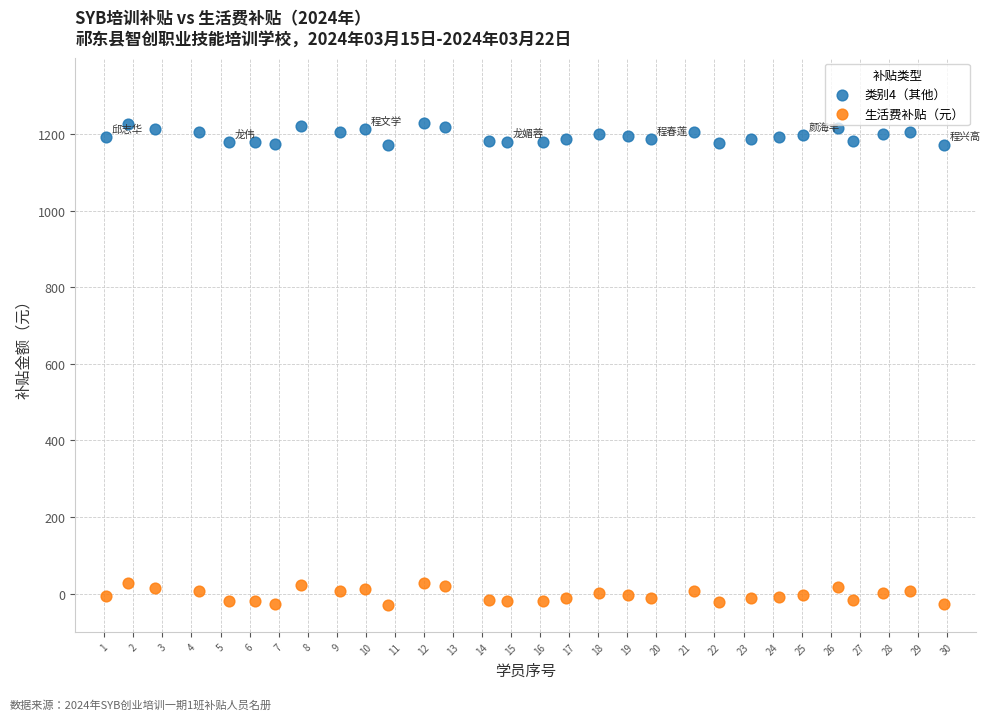

What are all the series names shown in the legend?

类别4（其他）, 生活费补贴（元）